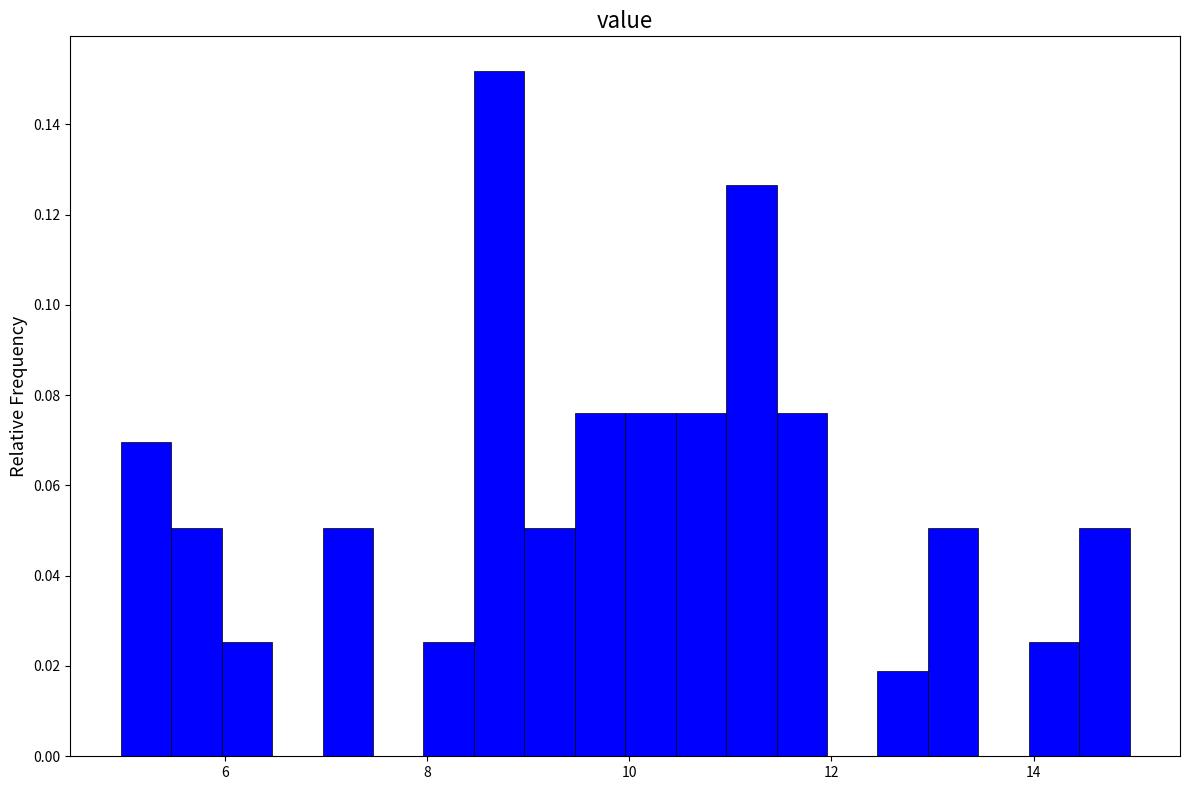

Around what value on the x-axis is the tallest bar? Give the approximate position of its centre, as read against the axis.

8.8